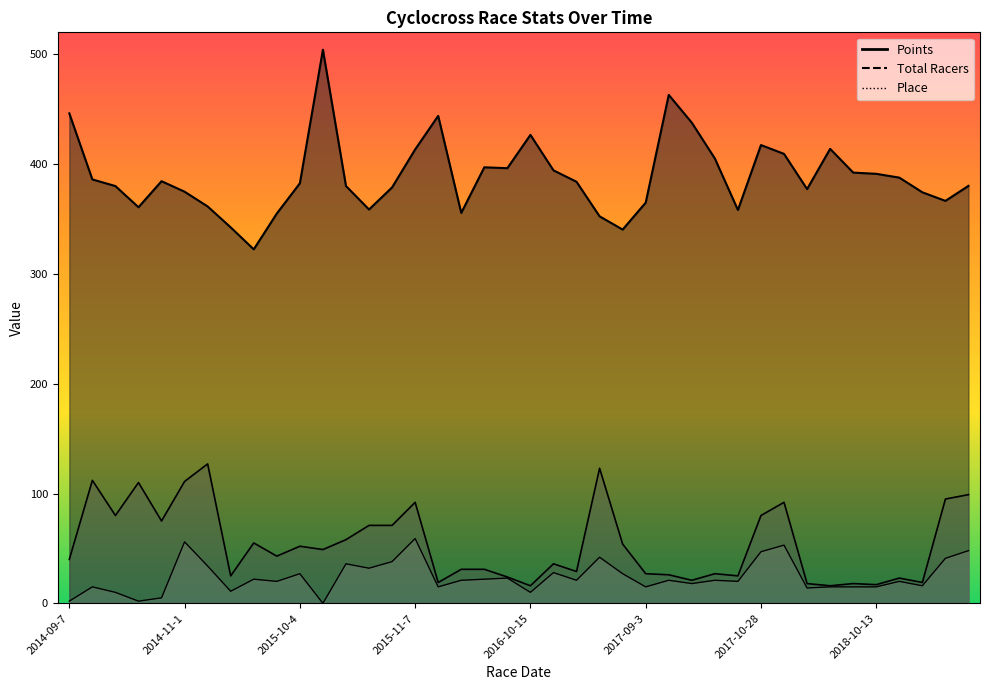

Is it true that Points equals 628.5 at 2016-10-16?

False